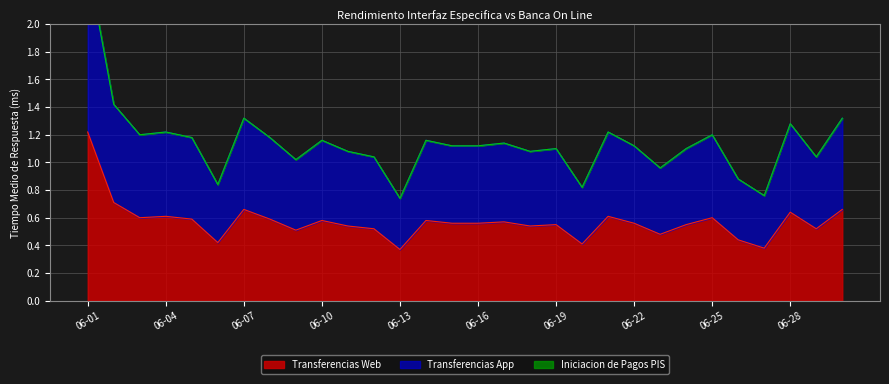

Reading left to right, transcribe all the data shown in this chart.

Transferencias Web: 1.2	0.7	0.6	0.6	0.6	0.4	0.7	0.6	0.5	0.6	0.5	0.5	0.4	0.6	0.6	0.6	0.6	0.5	0.6	0.4	0.6	0.6	0.5	0.6	0.6	0.4	0.4	0.6	0.5	0.7
Transferencias App: 2.4	1.4	1.2	1.2	1.2	0.8	1.3	1.2	1.0	1.2	1.1	1.0	0.7	1.2	1.1	1.1	1.1	1.1	1.1	0.8	1.2	1.1	1.0	1.1	1.2	0.9	0.8	1.3	1.0	1.3